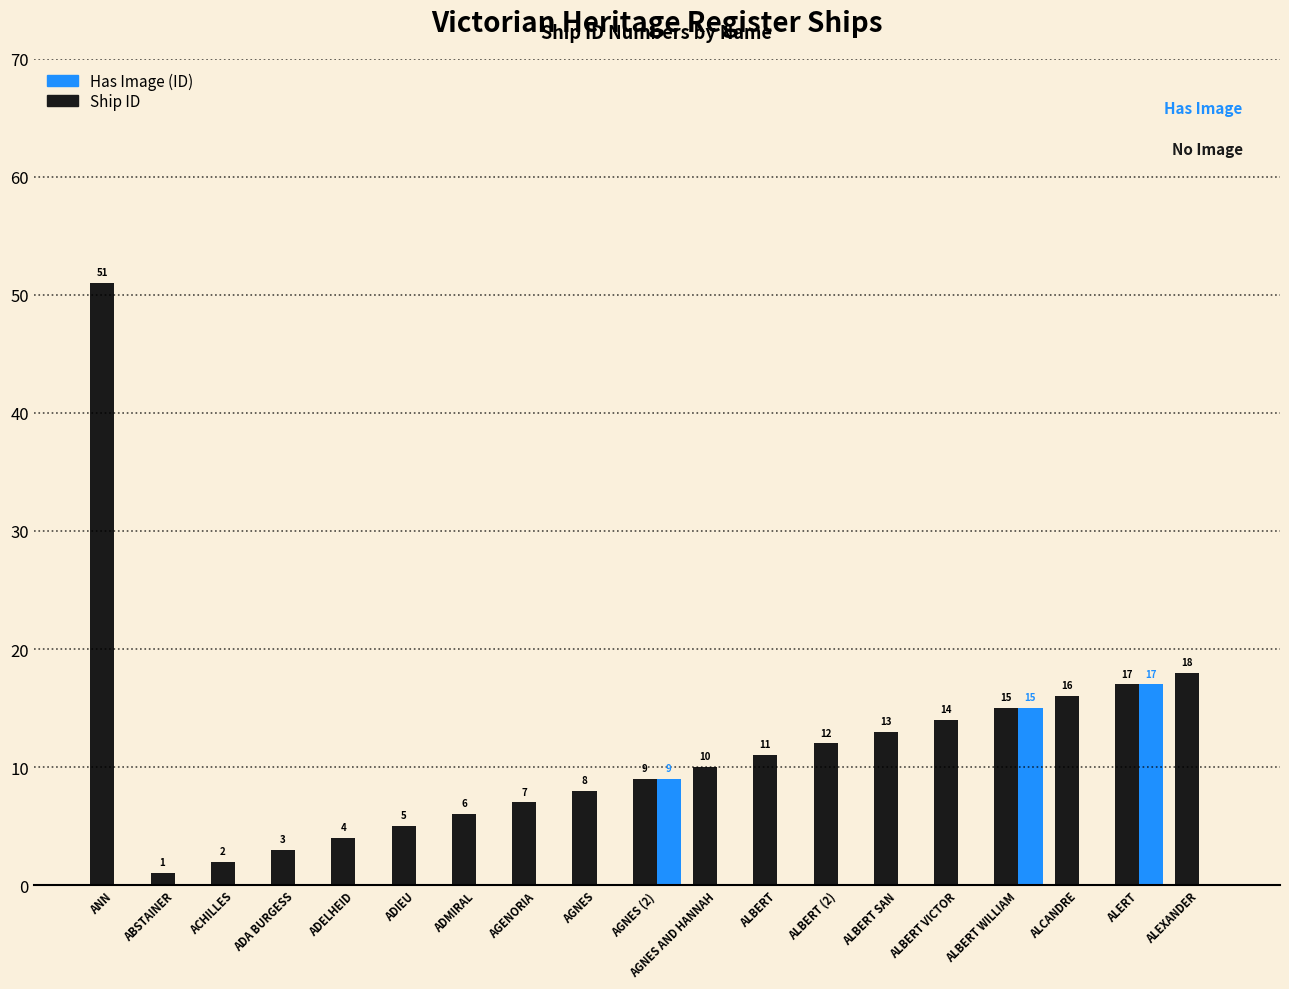

At which label is Ship ID closest to 26?

ALEXANDER